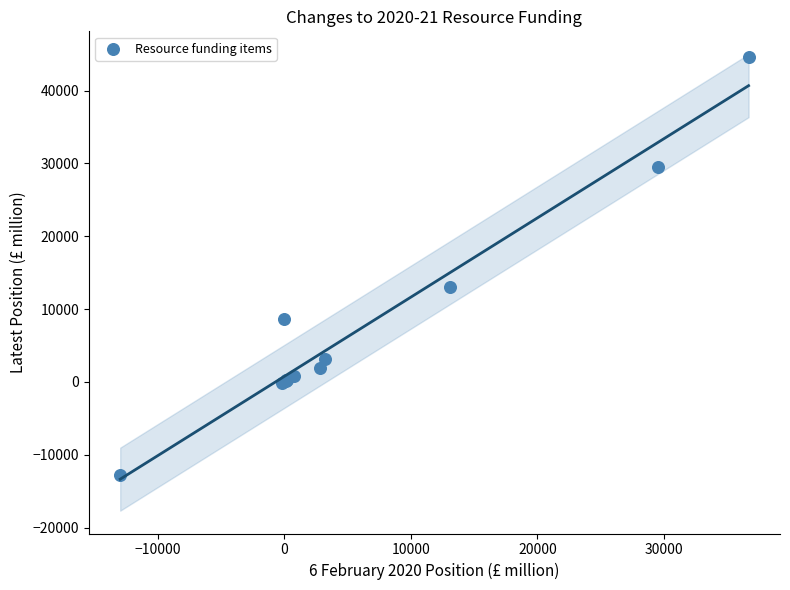

What Y value in the scatter plot is closest to 15873?

12989.0